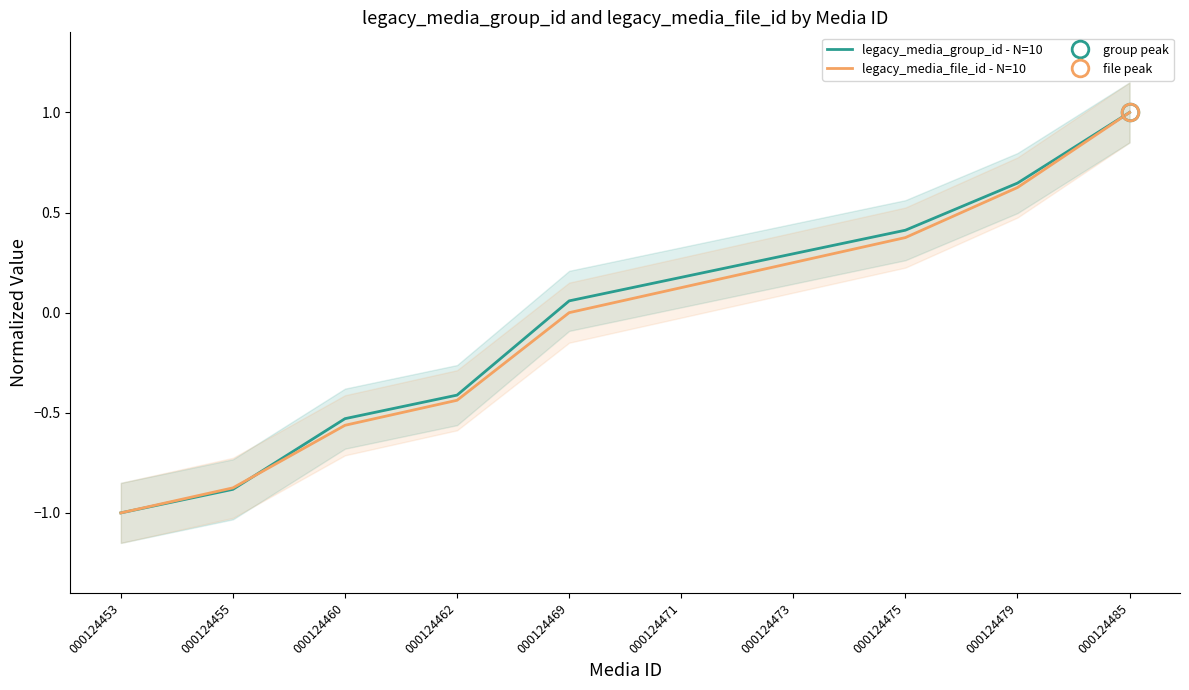

At how many categories does at least one series exceed 0?

6